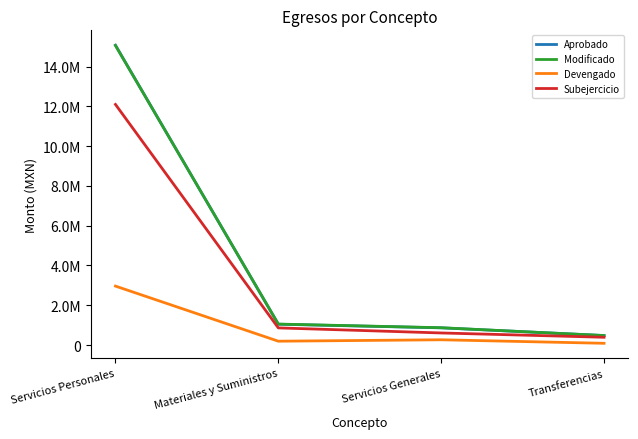

What is the value of the Modificado point at the 1st from the left?

15057416.8